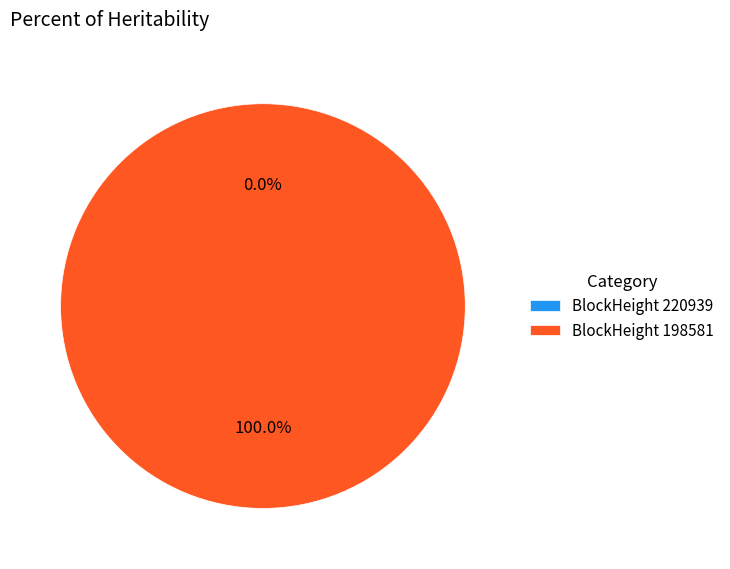

Is 220939 the majority of the pie?

No